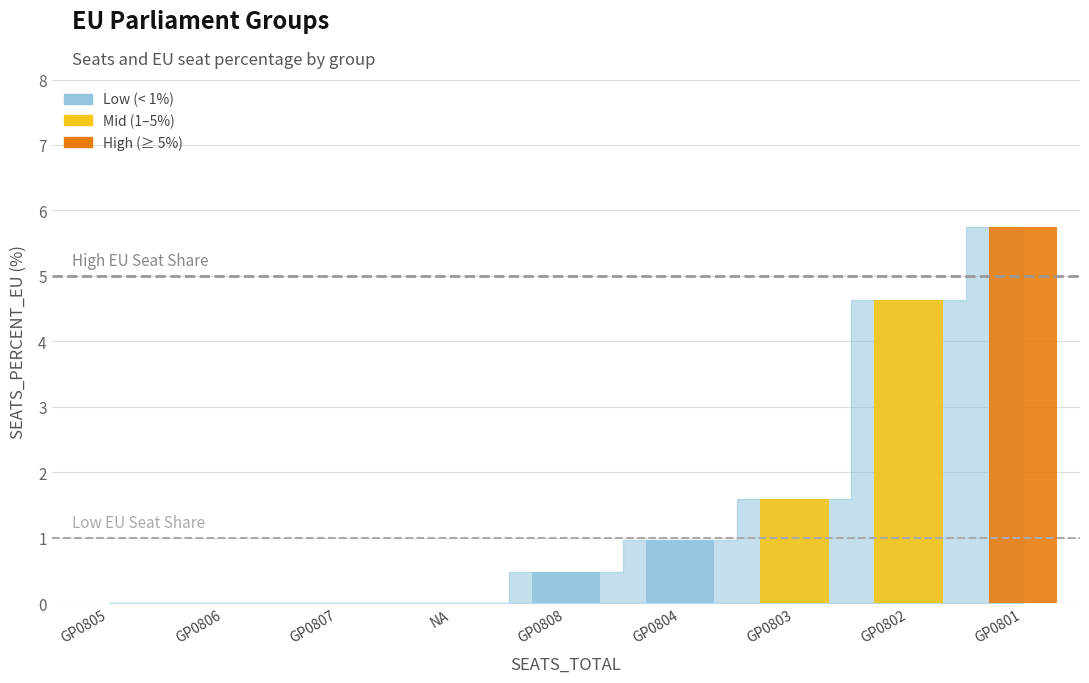

Is it true that the value at GP0801 is 3.9?

False